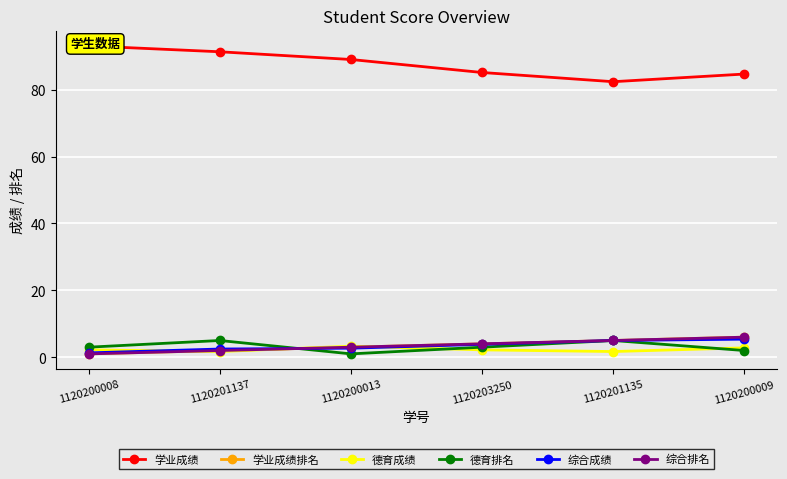

What value does the 学业成绩 series have at 1120203250?

85.1